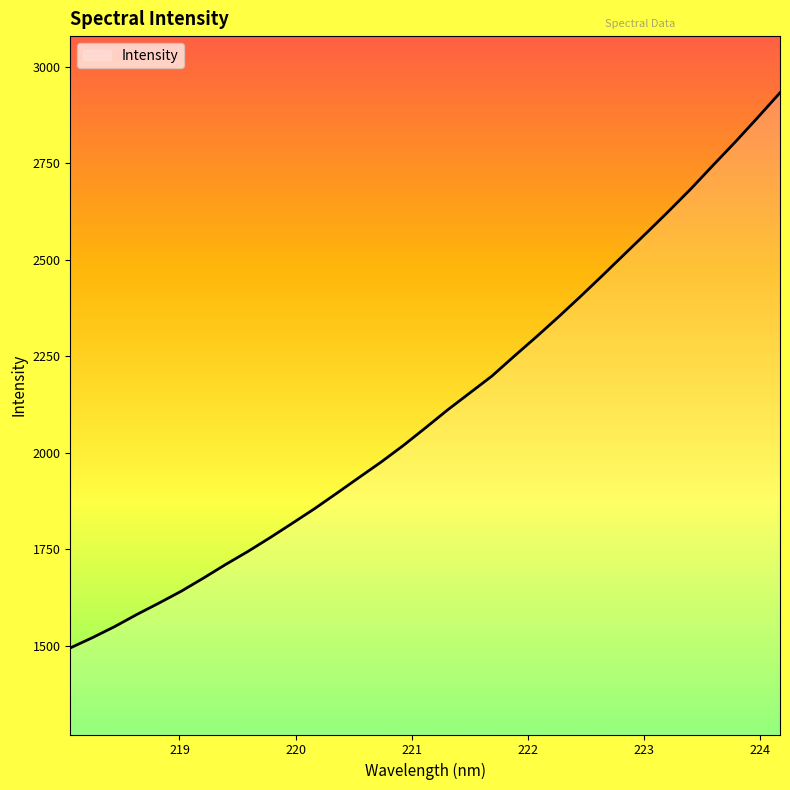

What is the minimum value shown in the chart?

1495.0